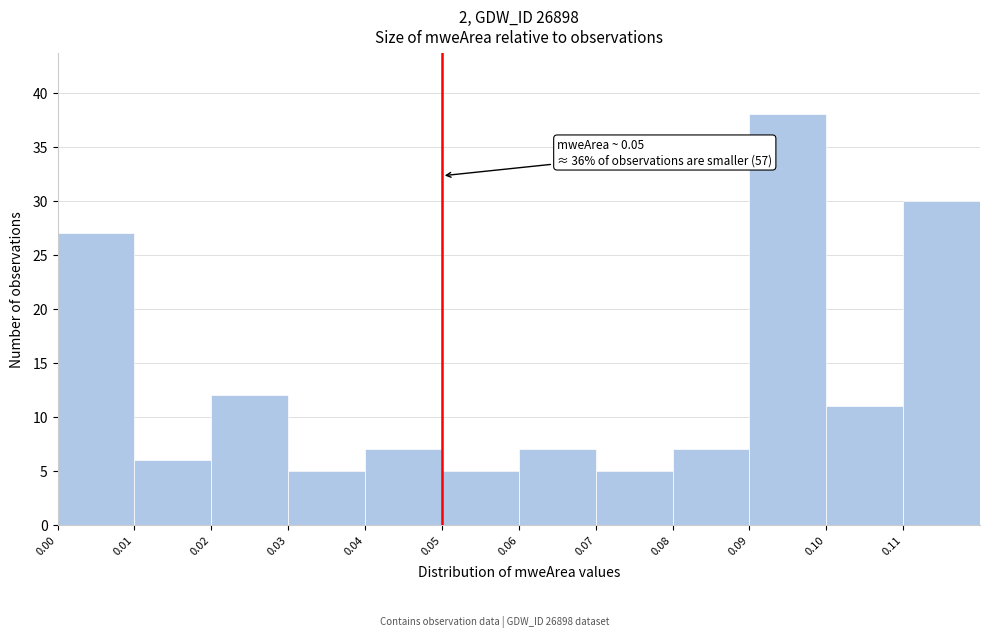

Over which range of the x-axis is the bar tallest?

0.09 to 0.10